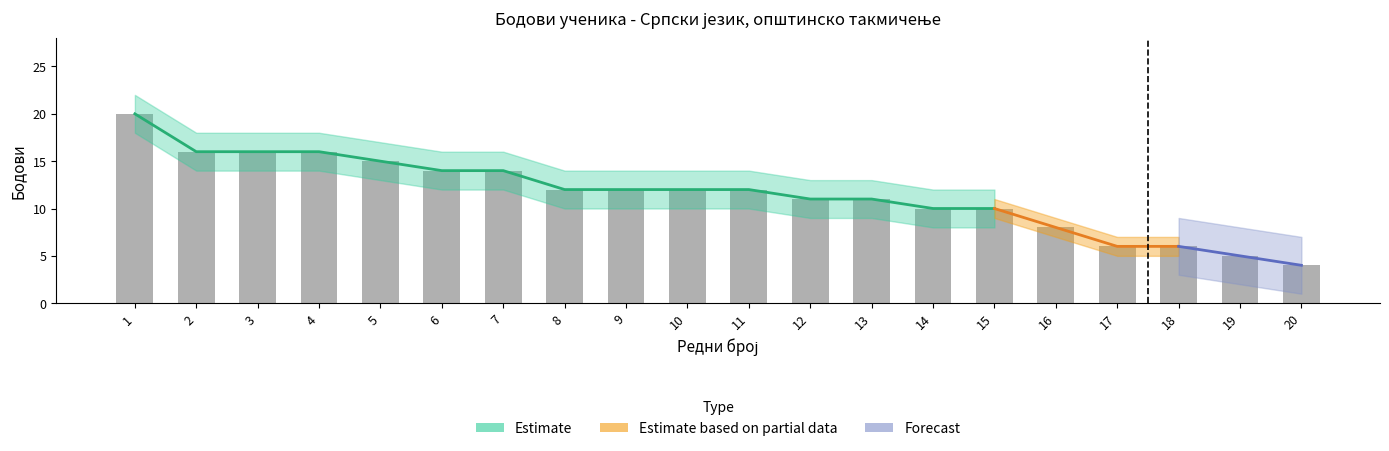

Which has a higher value, 2 or 11?

2